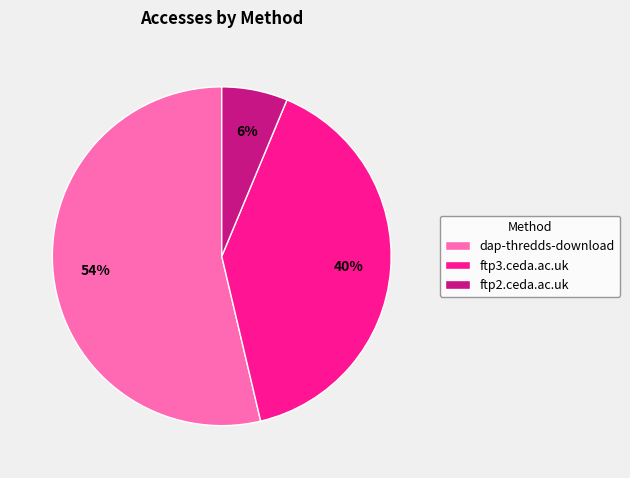

What percentage is the ftp3.ceda.ac.uk slice, to the nearest percent?

40%